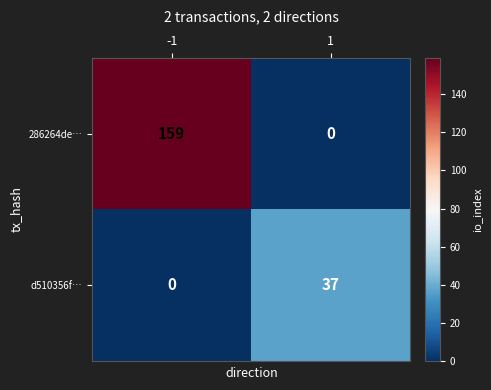

True or false: d510356f… has a value of 37 at 1.

True